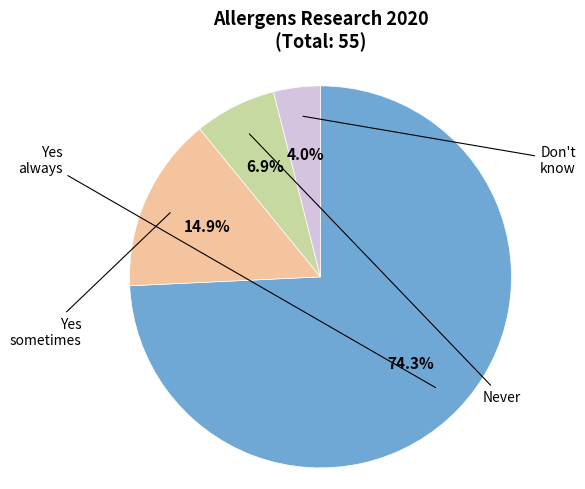

Rank the categories by value from highest to lowest.

Yes always, Yes sometimes, Never, Don't know